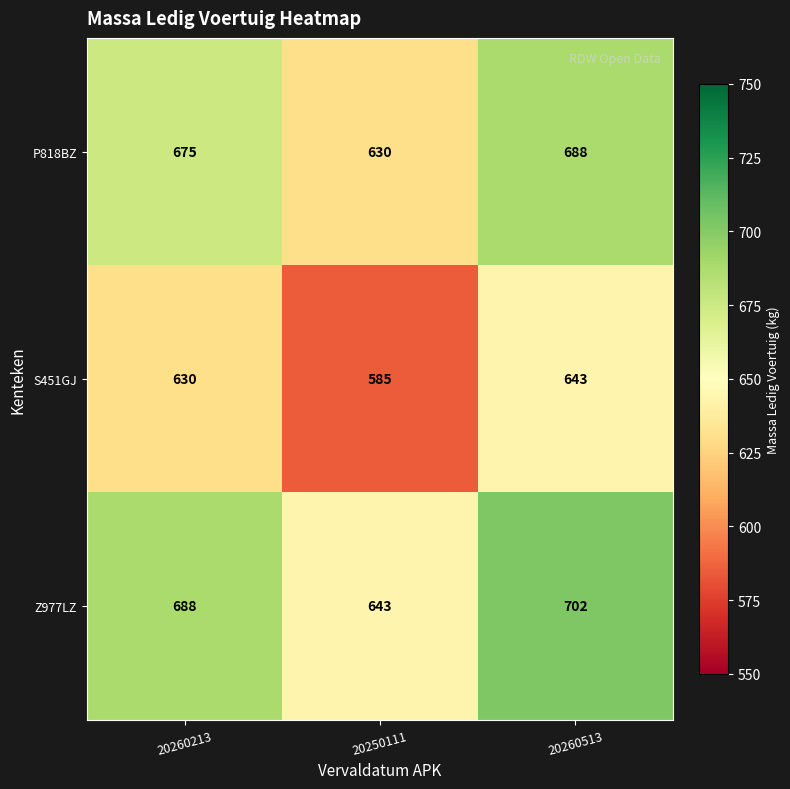

At which category is the sum across all series the highest?

20260513